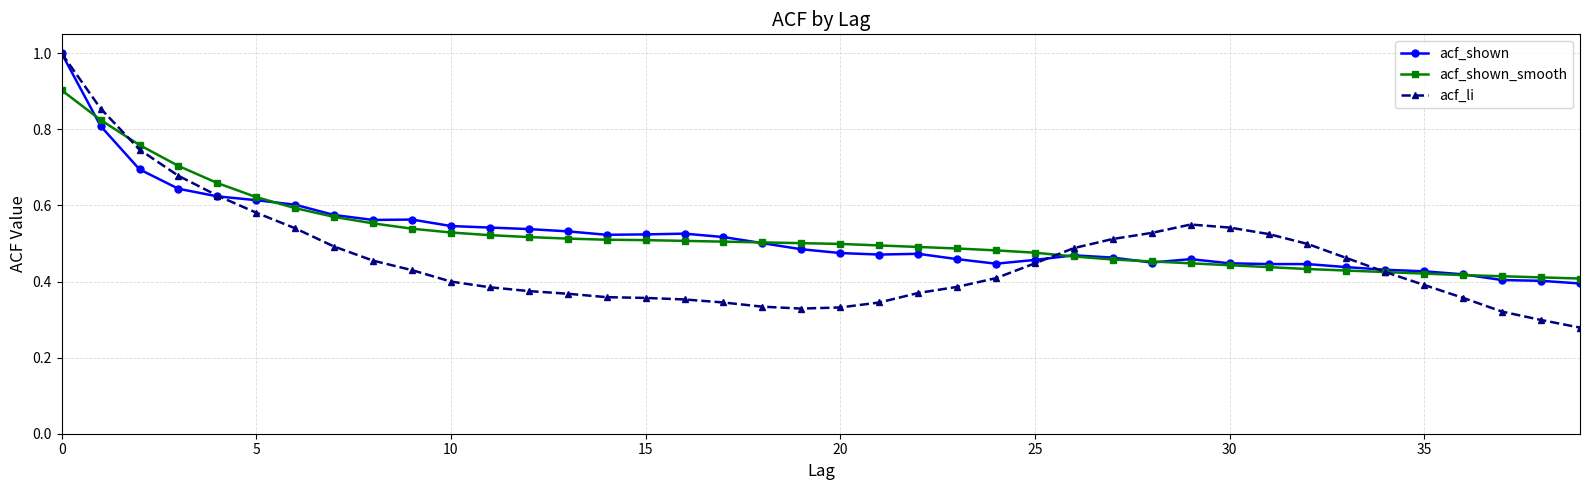

At how many categories does at least one series exceed 0?

40